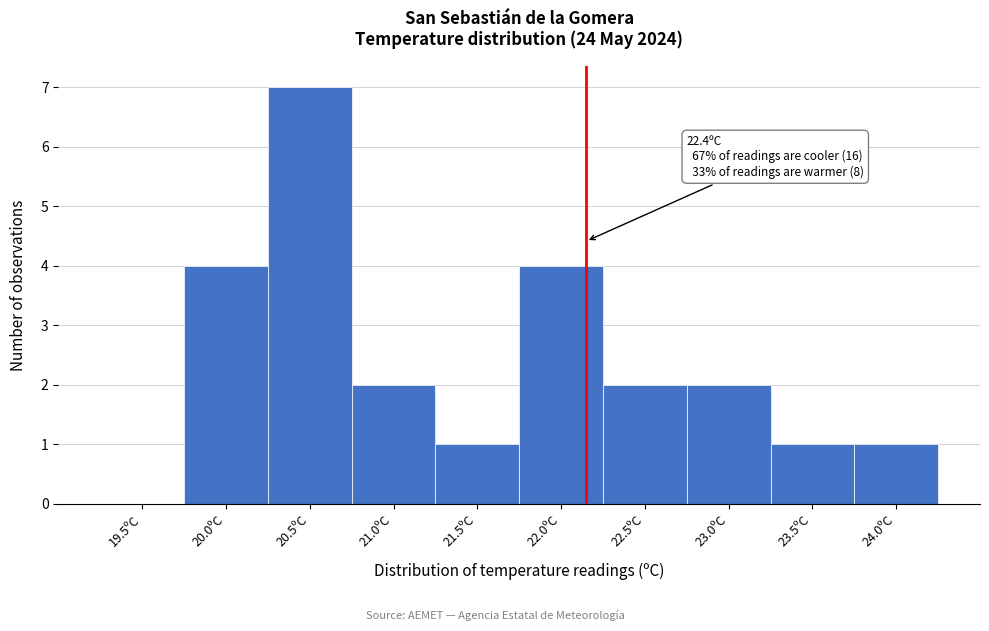

Reading left to right, transcribe all the data shown in this chart.

19.5ºC=0	20.0ºC=4	20.5ºC=7	21.0ºC=2	21.5ºC=1	22.0ºC=4	22.5ºC=2	23.0ºC=2	23.5ºC=1	24.0ºC=1